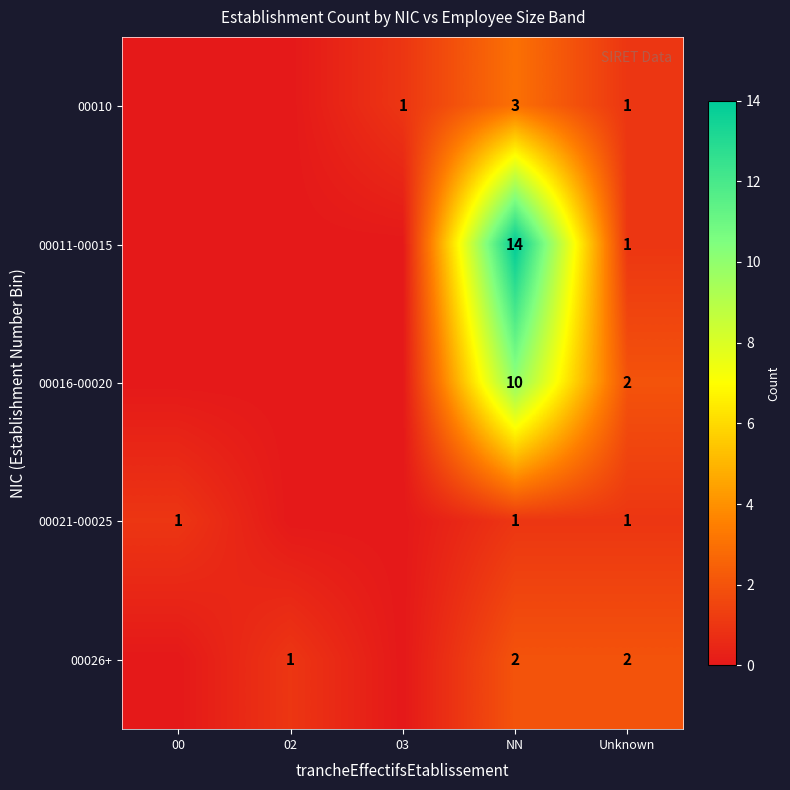

What is the difference between the second highest and minimum values in the row_1 series?

1